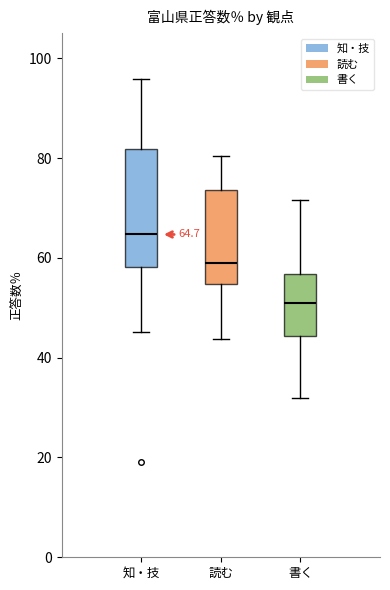

Comparing the boxes themselves (not the whiskers), which one is the tallest?

知・技